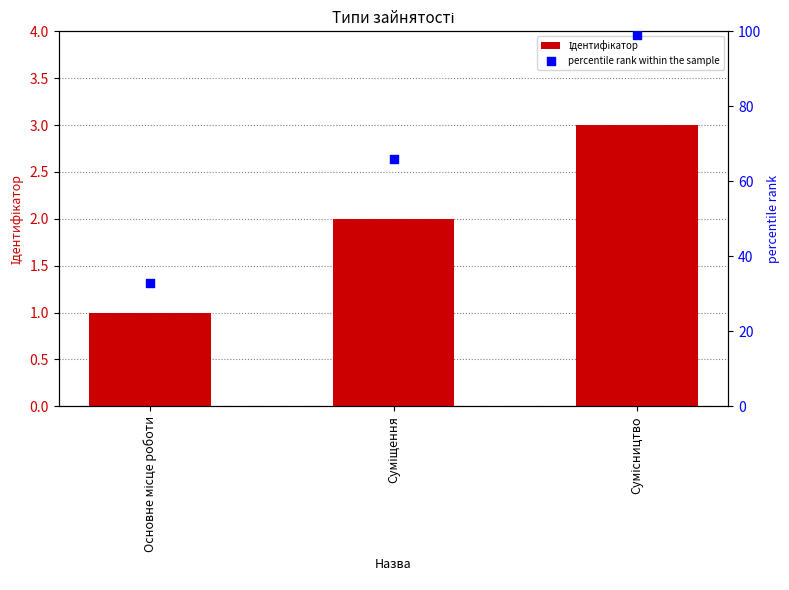

Which series has the largest total across all categories?

percentile rank within the sample